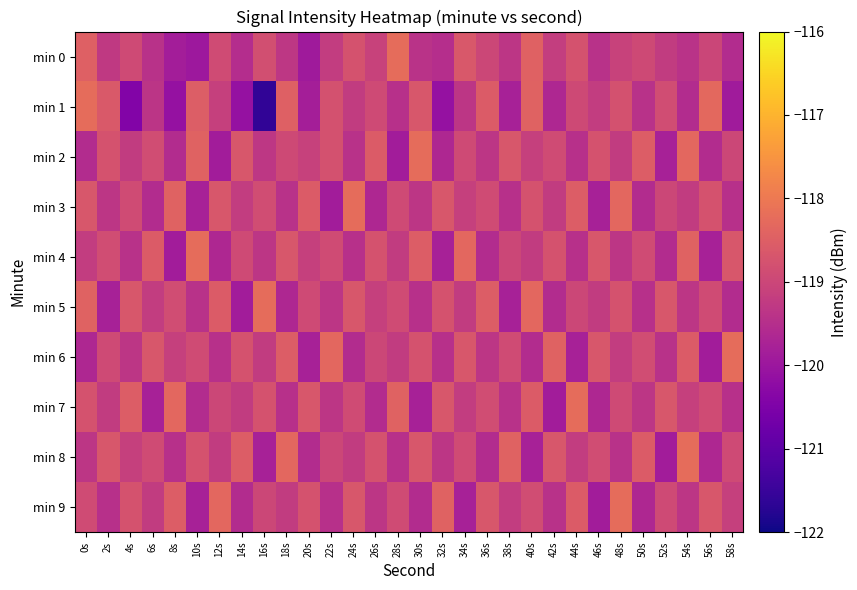

At 8s, list the series in order from smallest to largest.

min 1, min 4, min 0, min 2, min 8, min 6, min 5, min 9, min 3, min 7